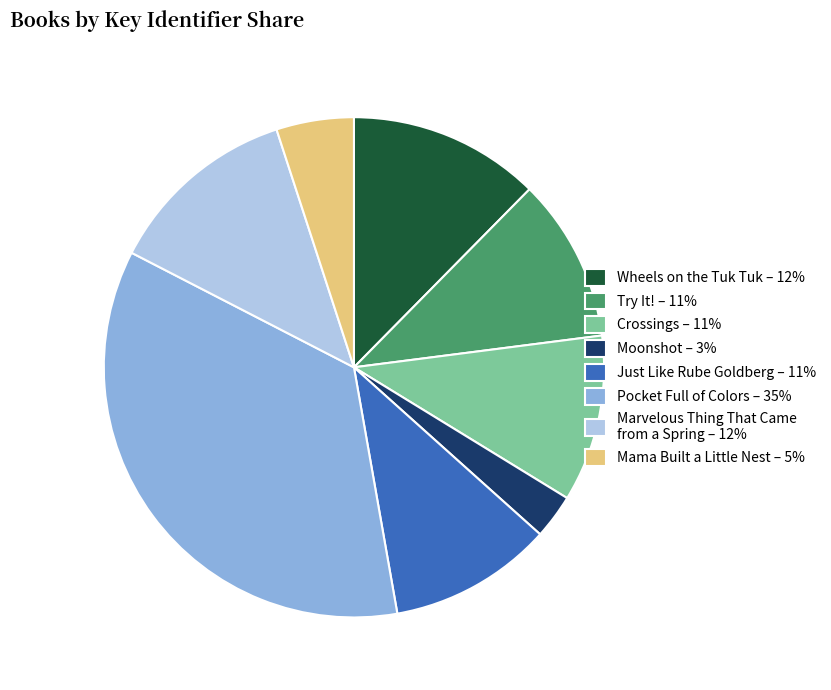

Is the sum of Crossings – 11% and Try It! – 11% greater than half?

No